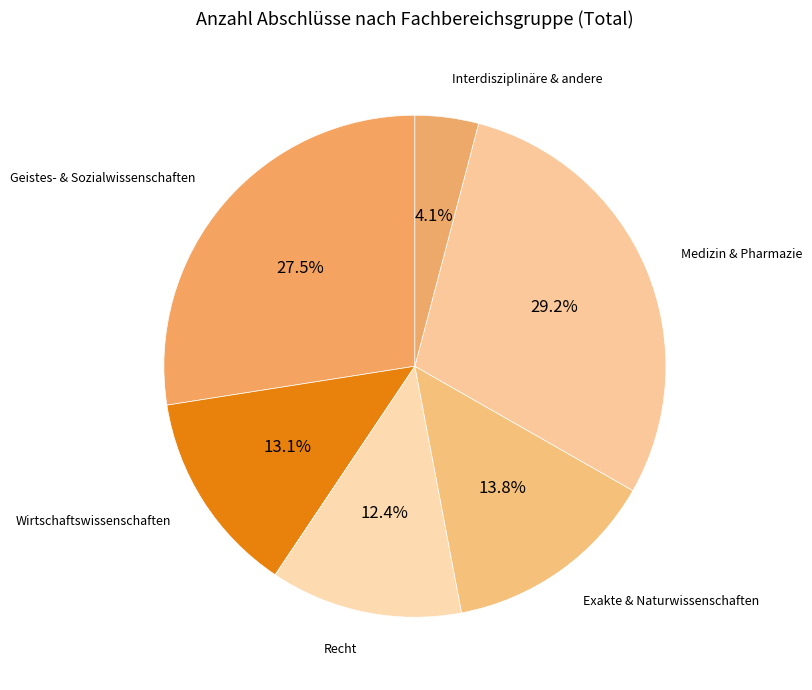

What is the ratio of the value at Wirtschaftswissenschaften to the value at Geistes- & Sozialwissenschaften?

0.5